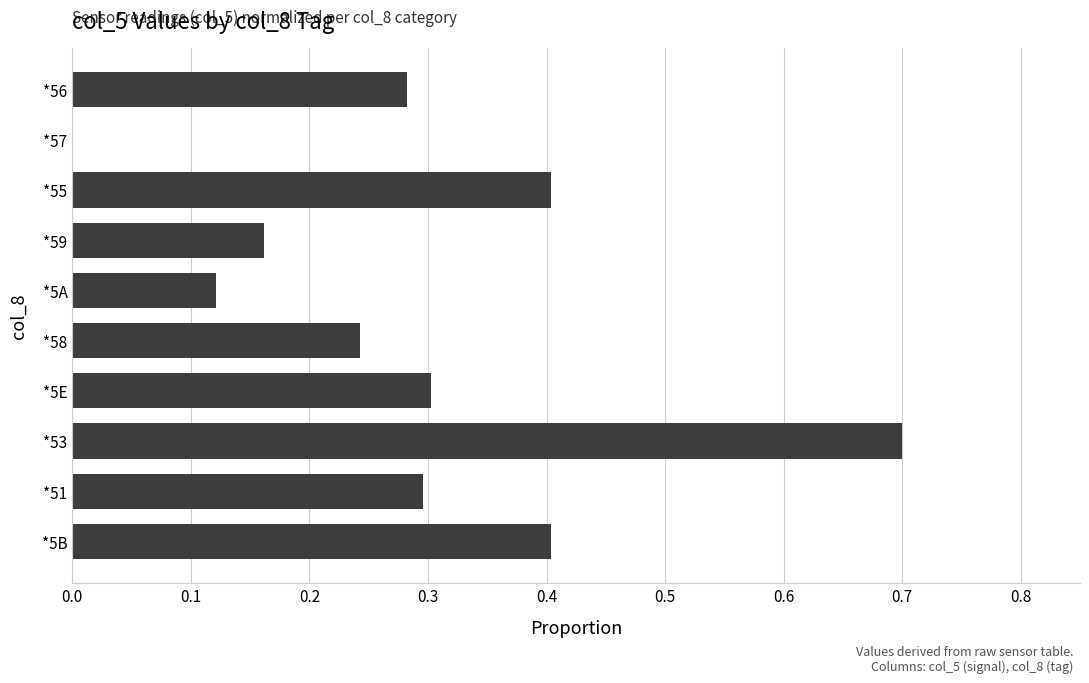

True or false: the data shows 0.2 at *56.

False